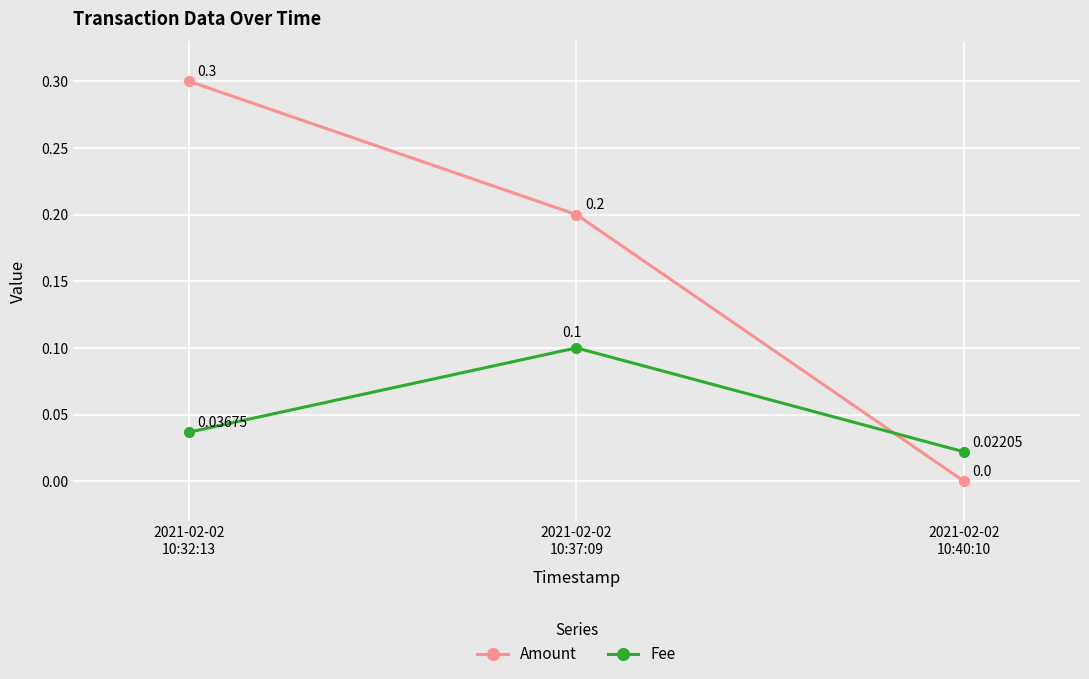

What is the difference between the Fee values at 2021-02-02
10:37:09 and 2021-02-02
10:40:10?

0.1